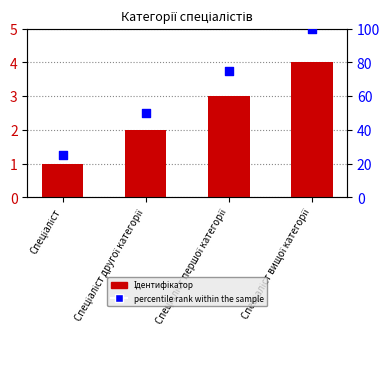

Which series has the widest spread of Y values?

percentile rank within the sample